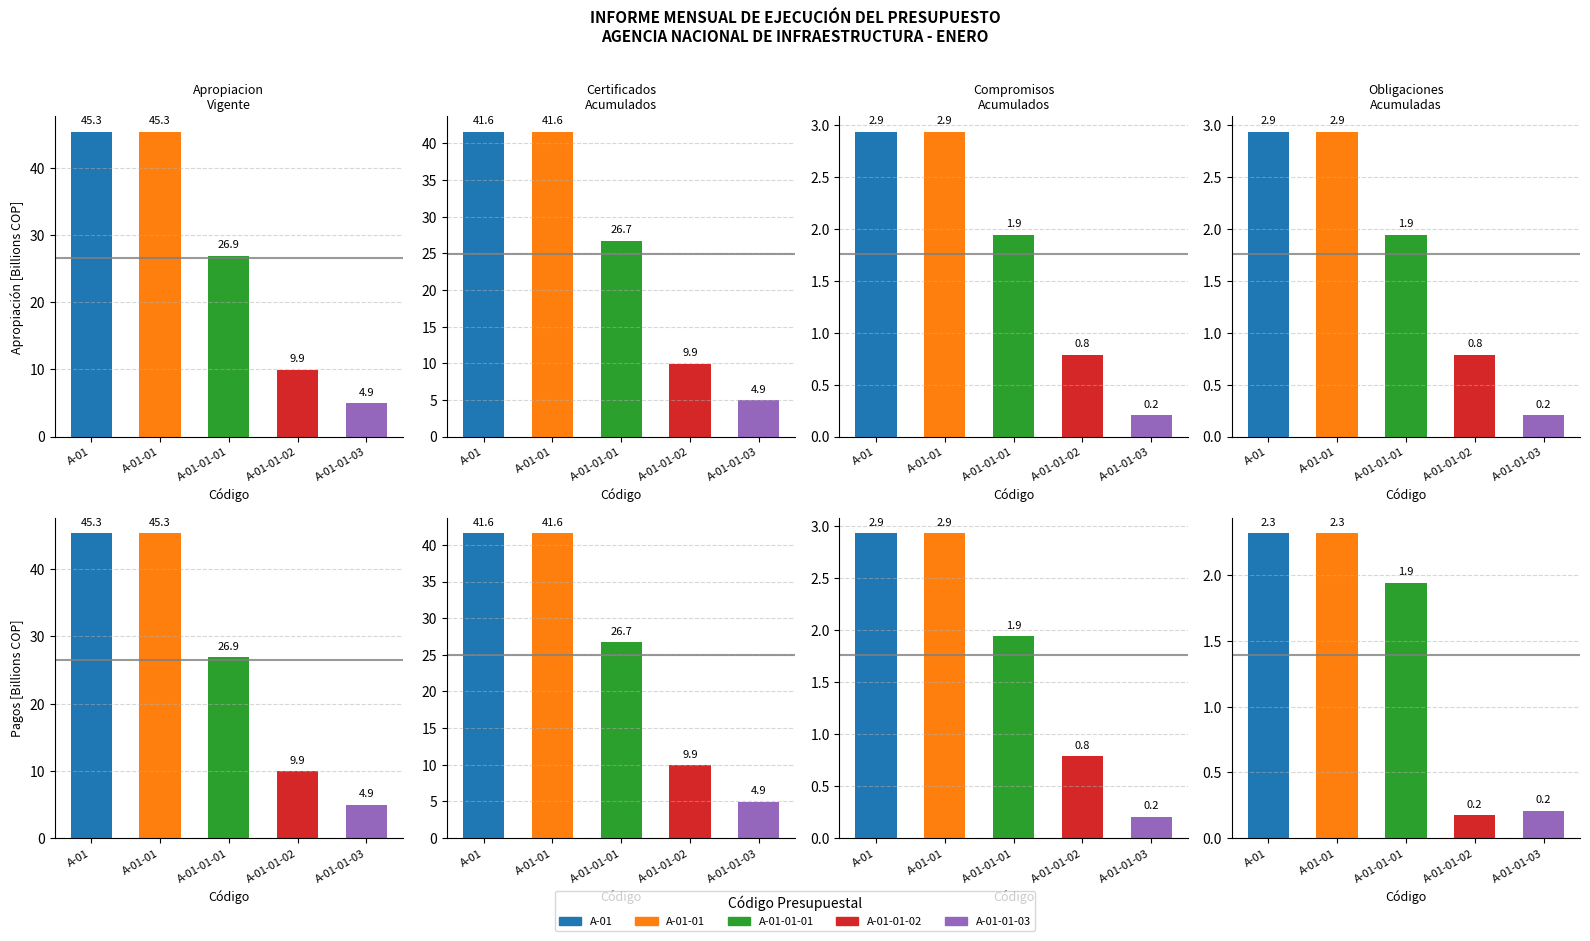

Which series has the widest spread of values?

APROPIACION VIGENTE